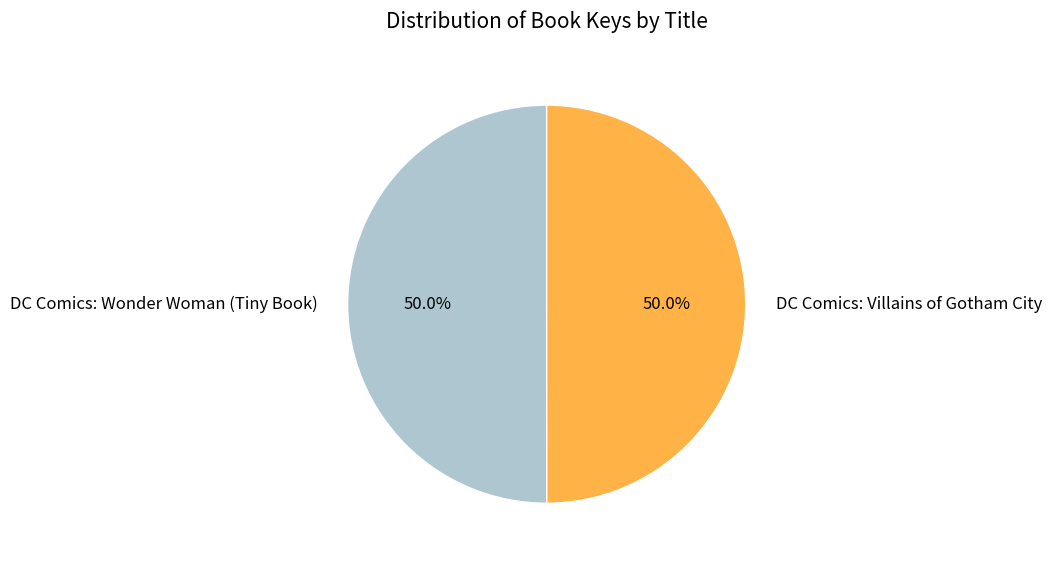

To the nearest percent, what portion does DC Comics: Wonder Woman (Tiny Book) represent?

50%